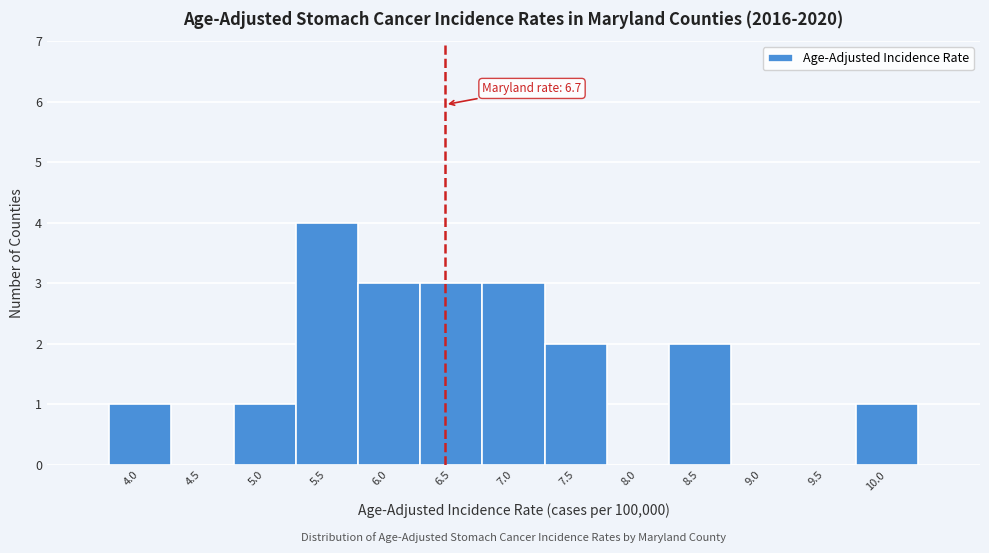

Reading left to right, extract all data points from this chart.

4.0=1	4.5=0	5.0=1	5.5=4	6.0=3	6.5=3	7.0=3	7.5=2	8.0=0	8.5=2	9.0=0	9.5=0	10.0=1